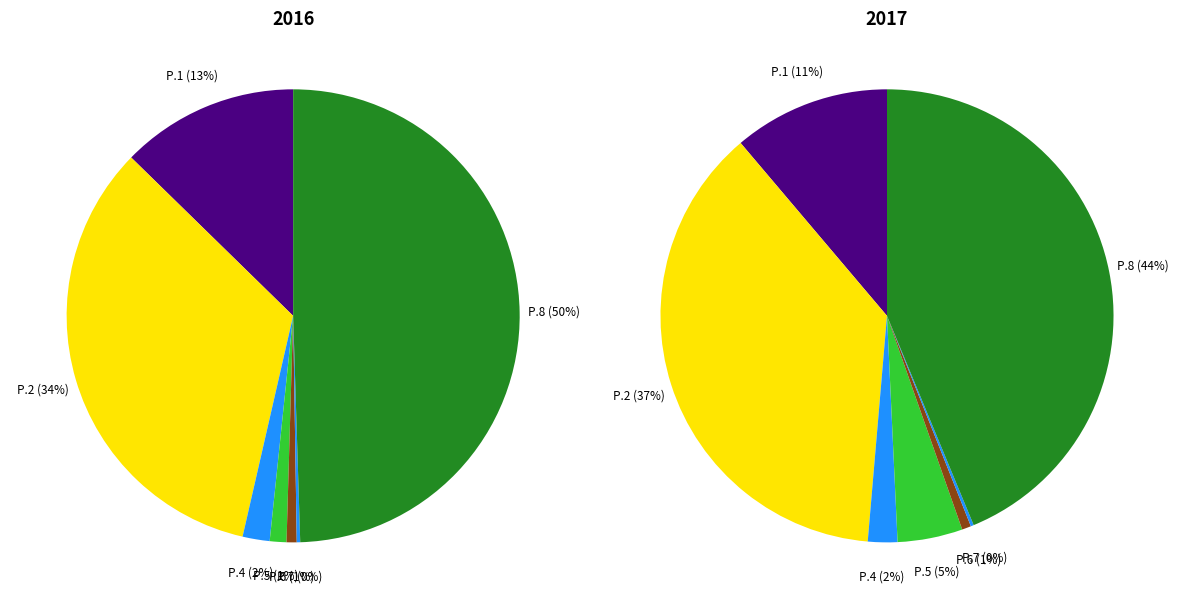

At 6, list the series in order from smallest to largest.

values_2016, values_2017